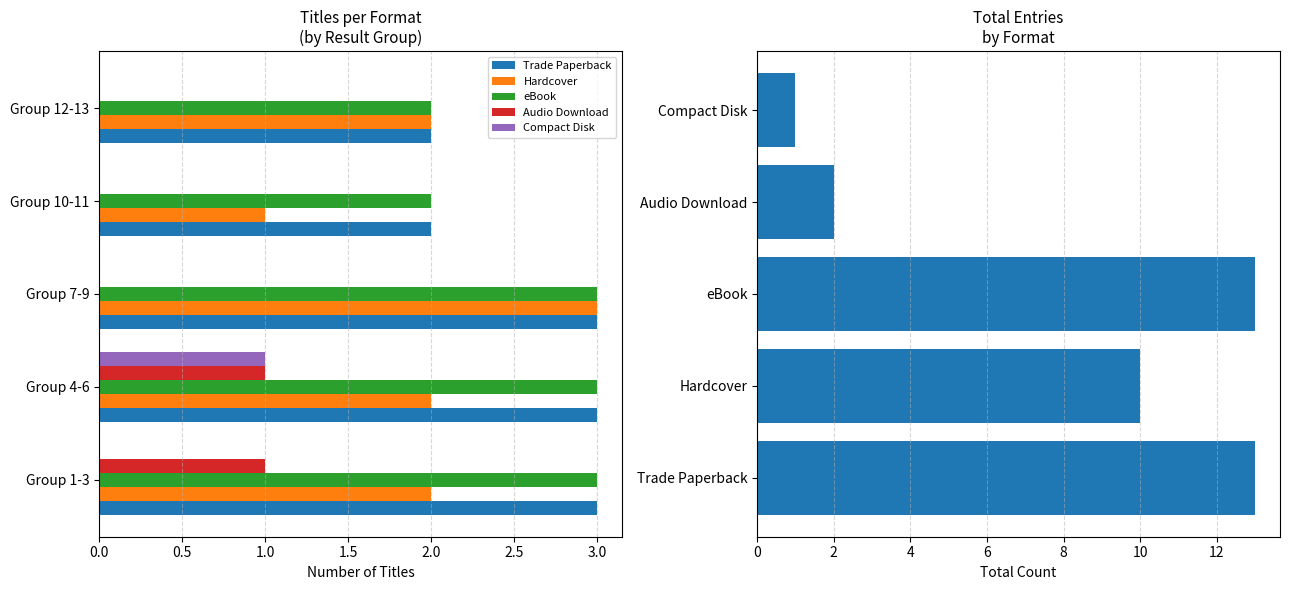

Reading left to right, transcribe all the data shown in this chart.

Trade Paperback: 3	3	3	2	2
Hardcover: 2	2	3	1	2
eBook: 3	3	3	2	2
Audio Download: 1	1	0	0	0
Compact Disk: 0	1	0	0	0
Total Count: 13	10	13	2	1